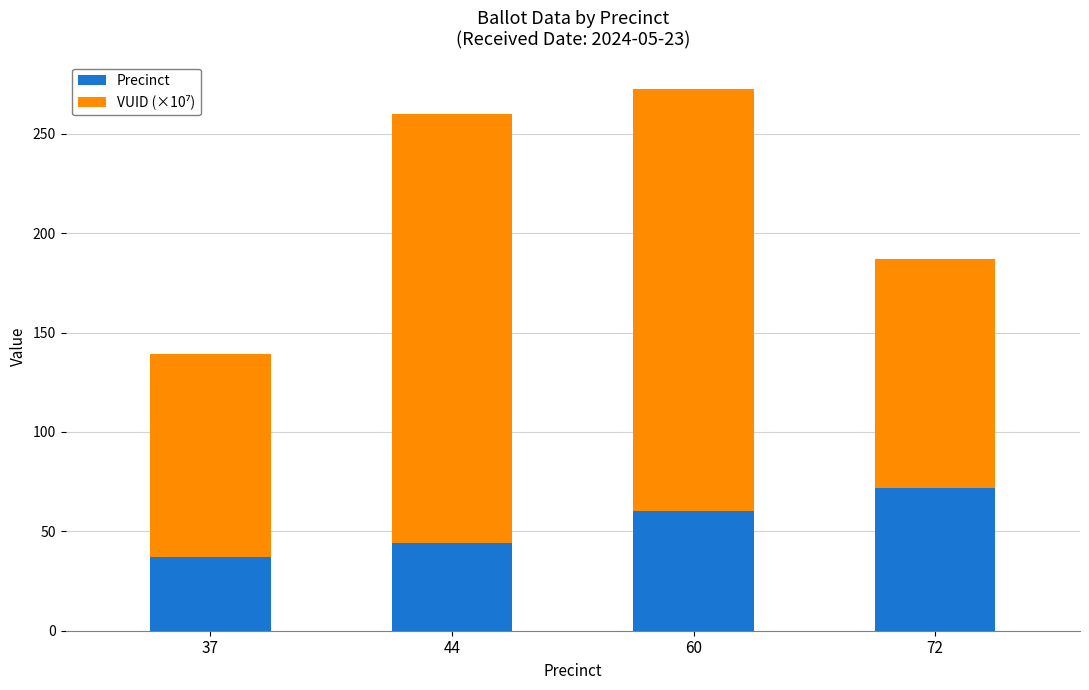

What is the minimum value for Precinct?

37.0